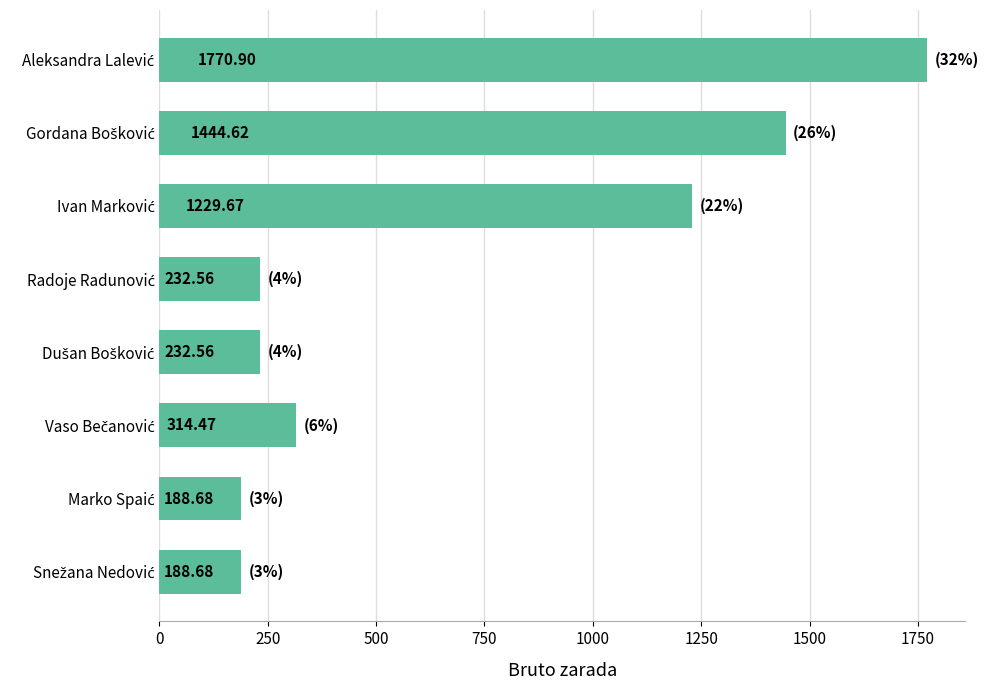

What is the maximum value shown in the chart?

1770.9